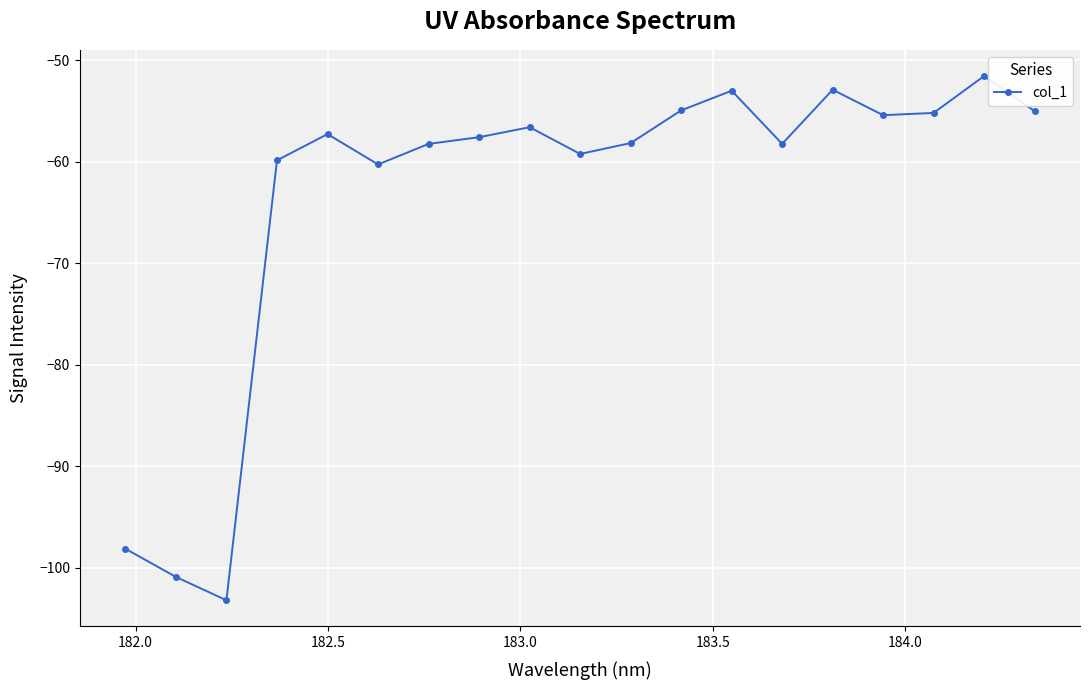

How many points are lower than both their immediate neighbors (excluding endpoints)?

5